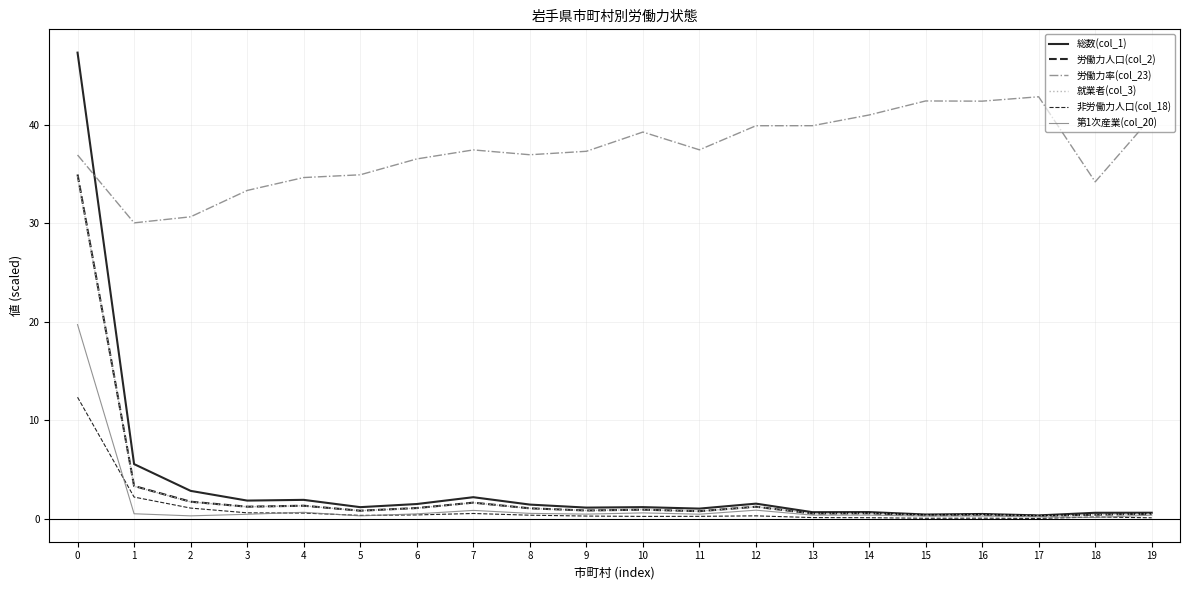

In 第1次産業(col_20), how many points are higher than both neighbors (excluding endpoints)?

5